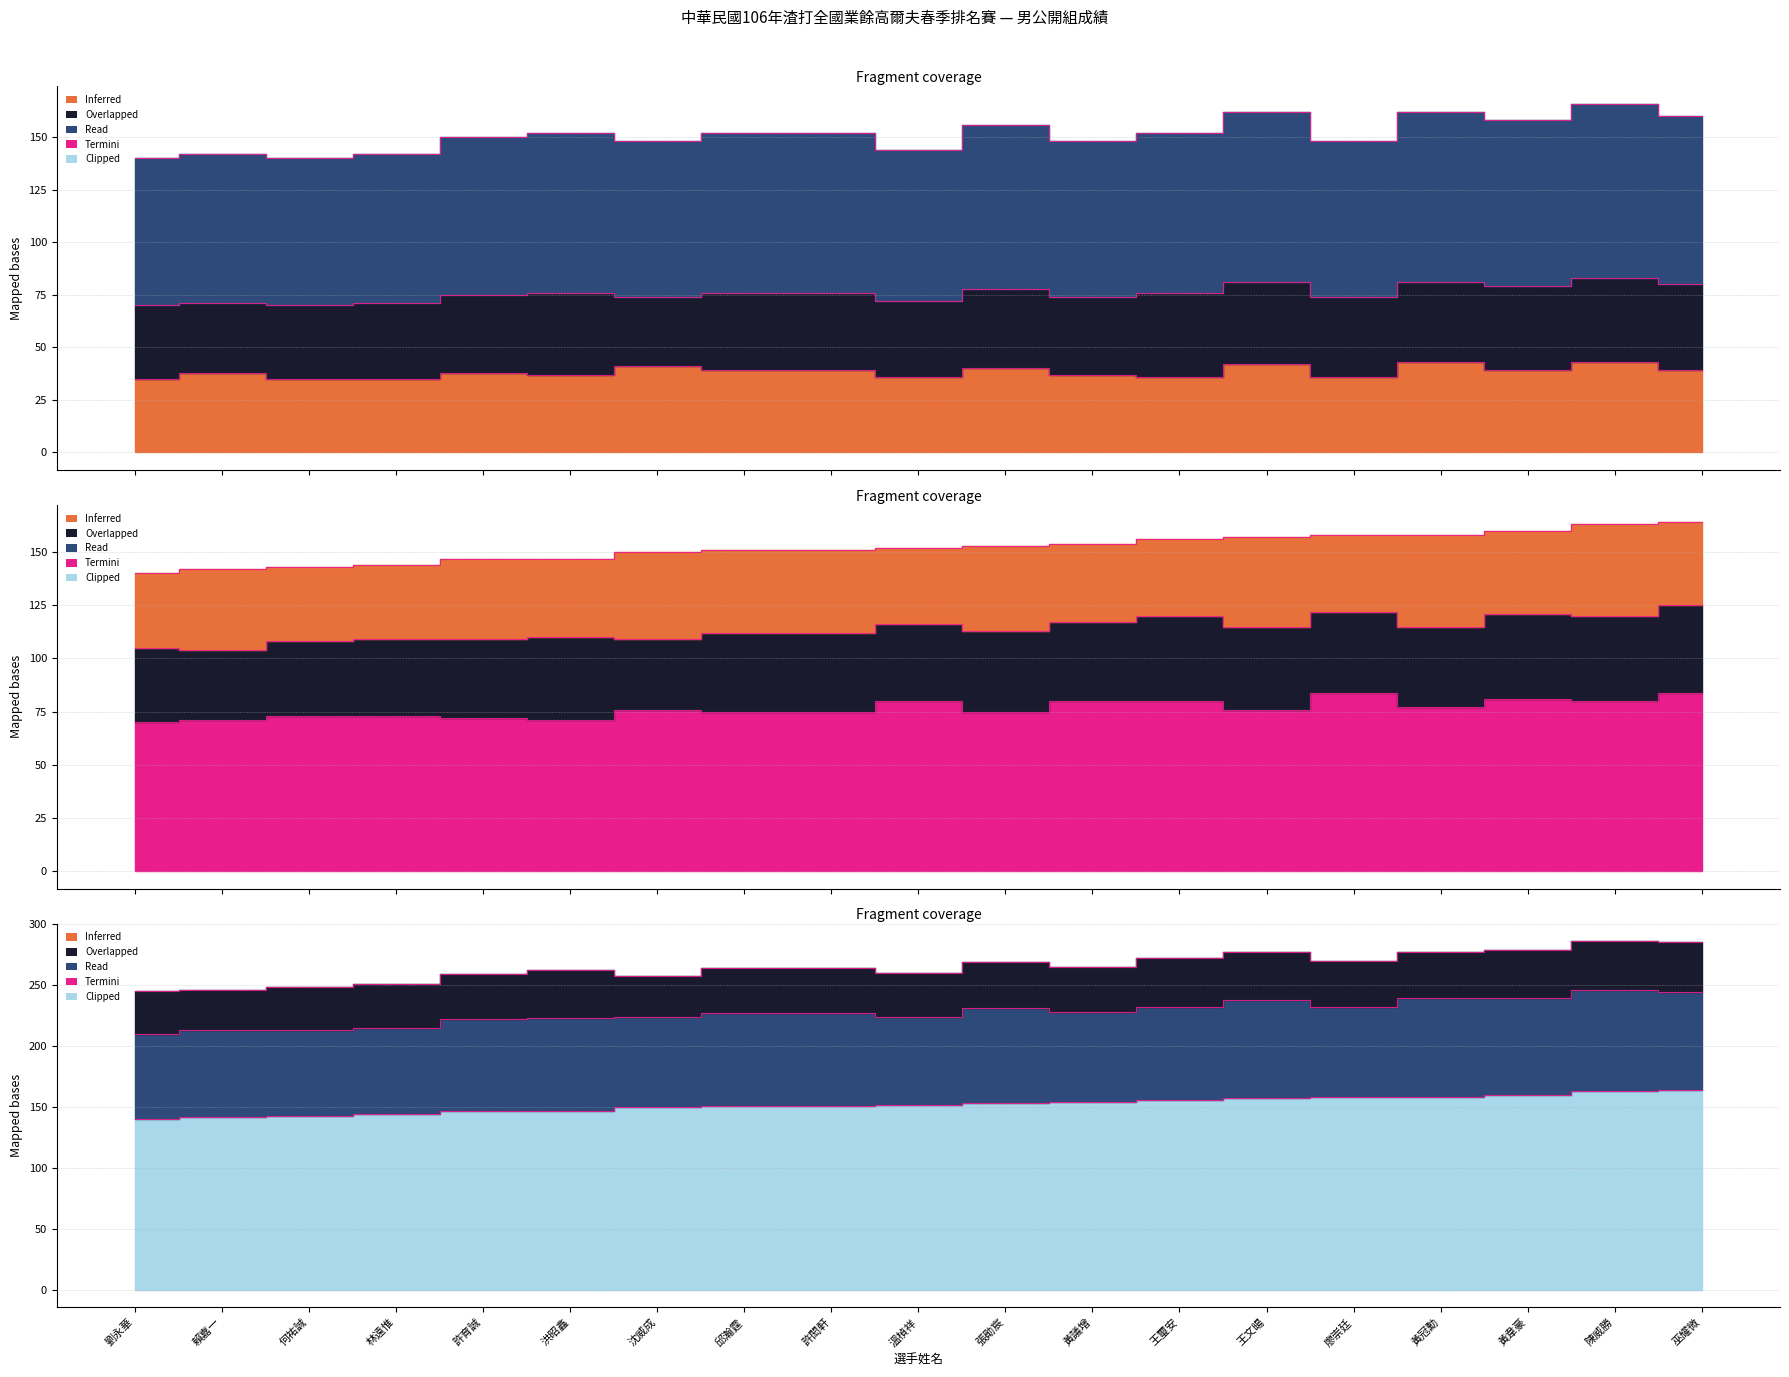

True or false: OUT and 1R cross at least once.

False